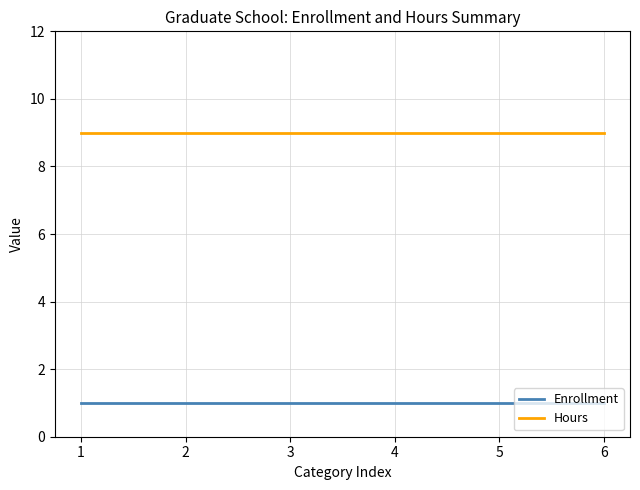

What is the minimum value for Enrollment?

1